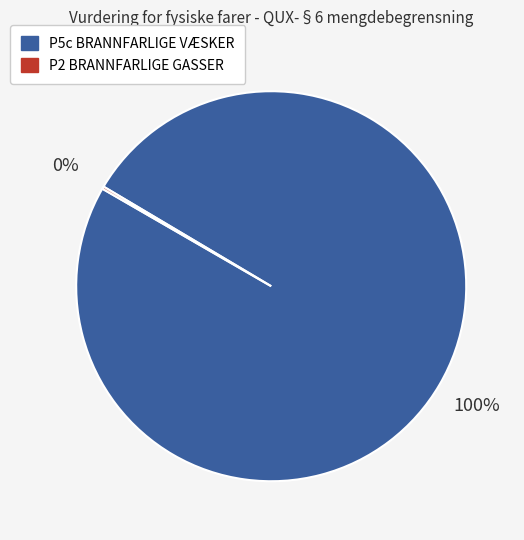

To the nearest percent, what is the average slice percentage?

50%